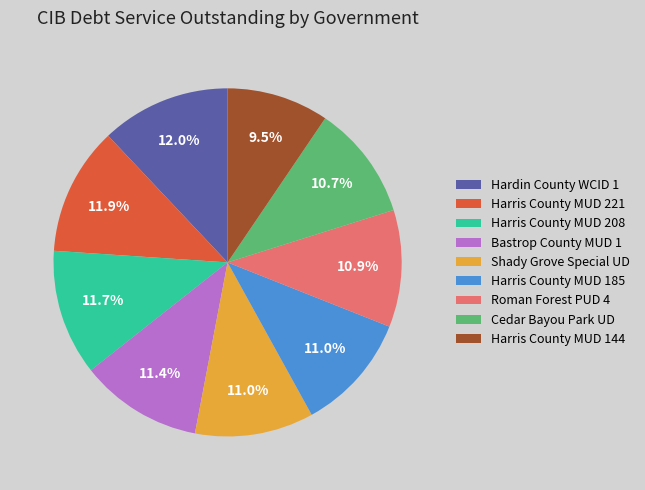

Which slice is the smallest?

Harris County MUD 144